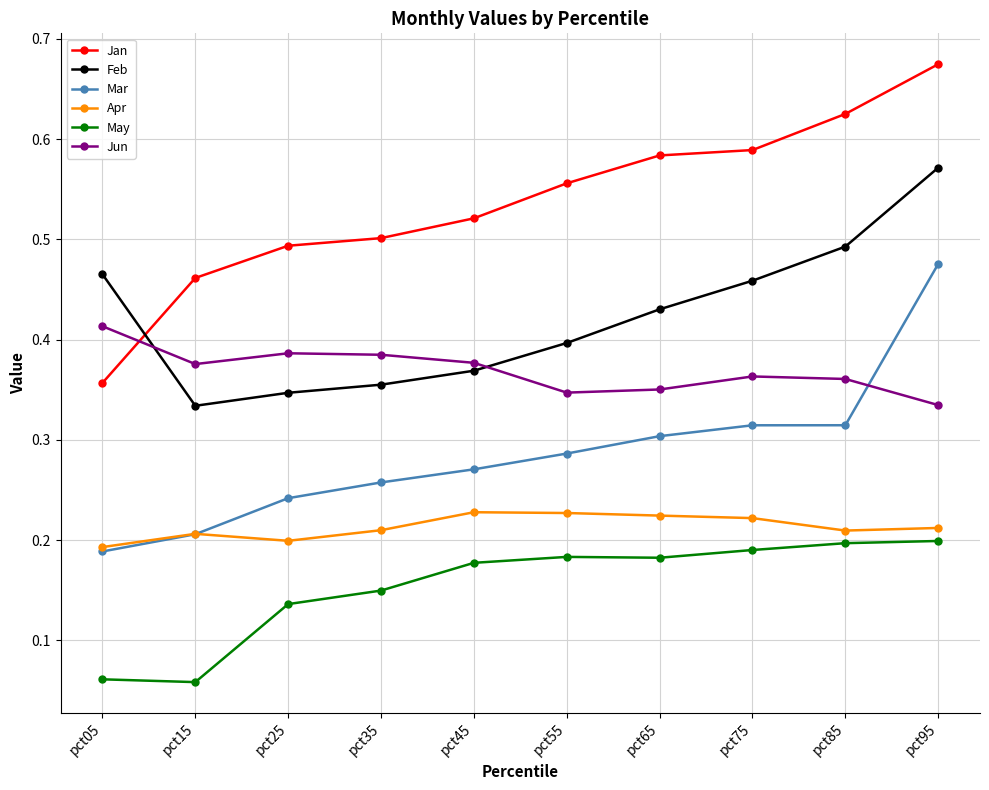

In Jun, how many points are higher than both neighbors (excluding endpoints)?

2